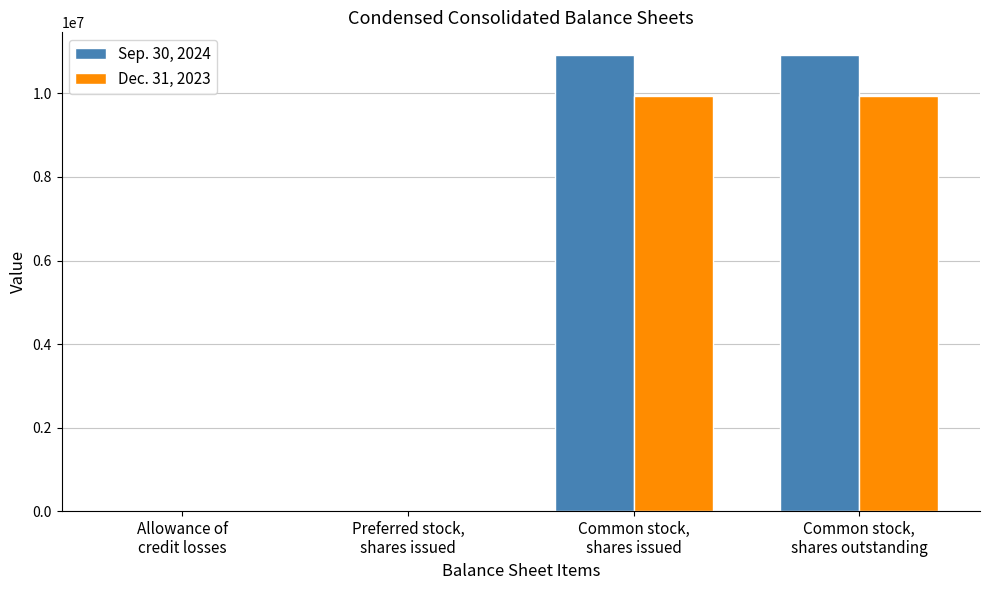

At which label is Sep. 30, 2024 closest to 5458519?

Allowance of
credit losses